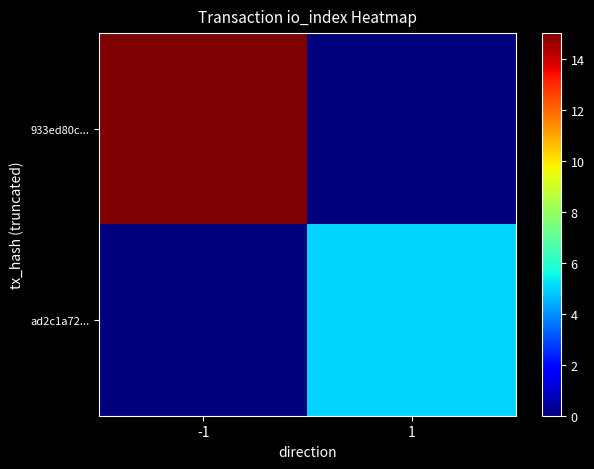

At which category is the sum across all series the highest?

-1